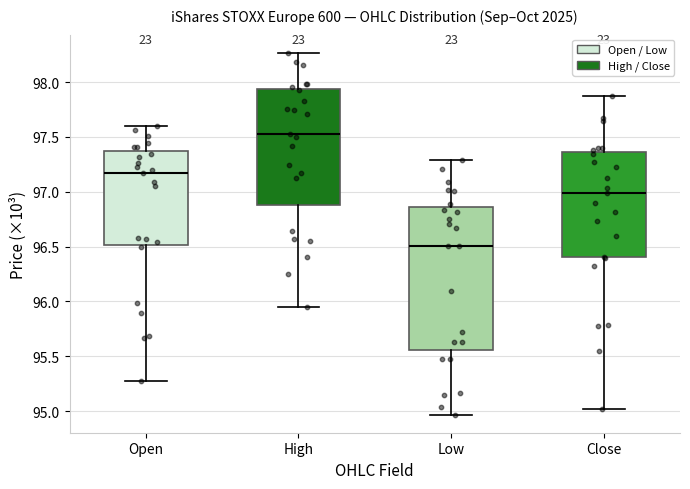

Which box is the tallest, from its lower edge to its upper edge?

Low